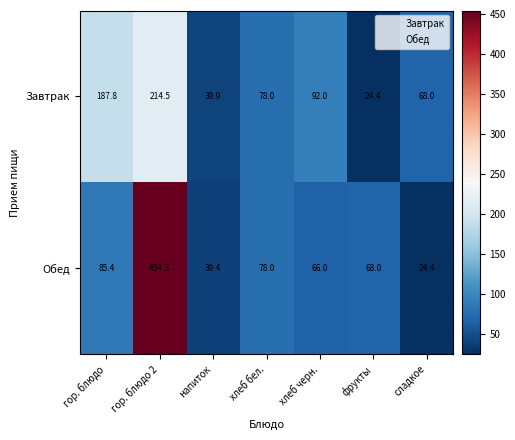

What is the sum of the Завтрак values at сладкое and гор. блюдо 2?

282.5